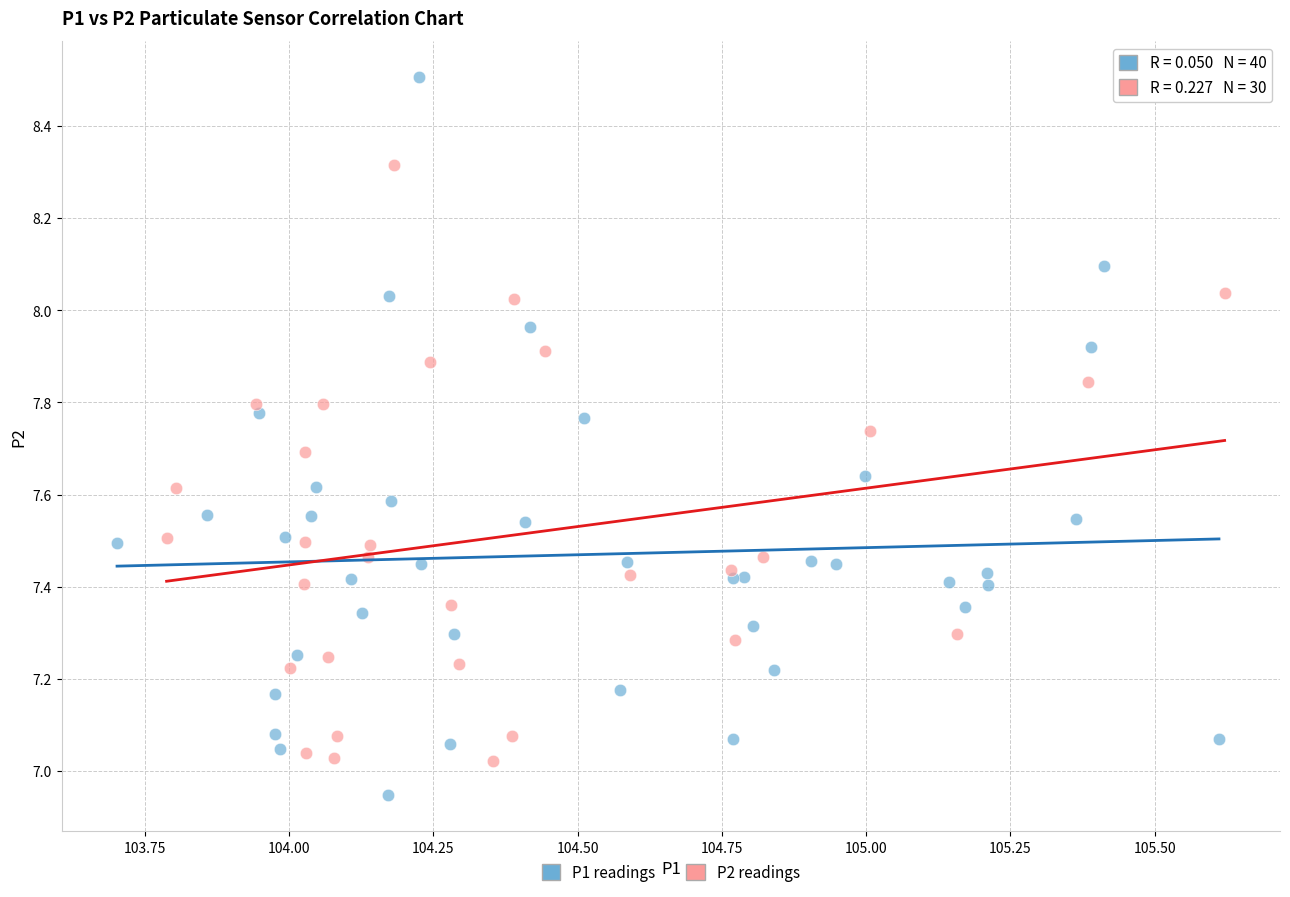

Which series has the largest Y range (max minus min)?

P1 readings